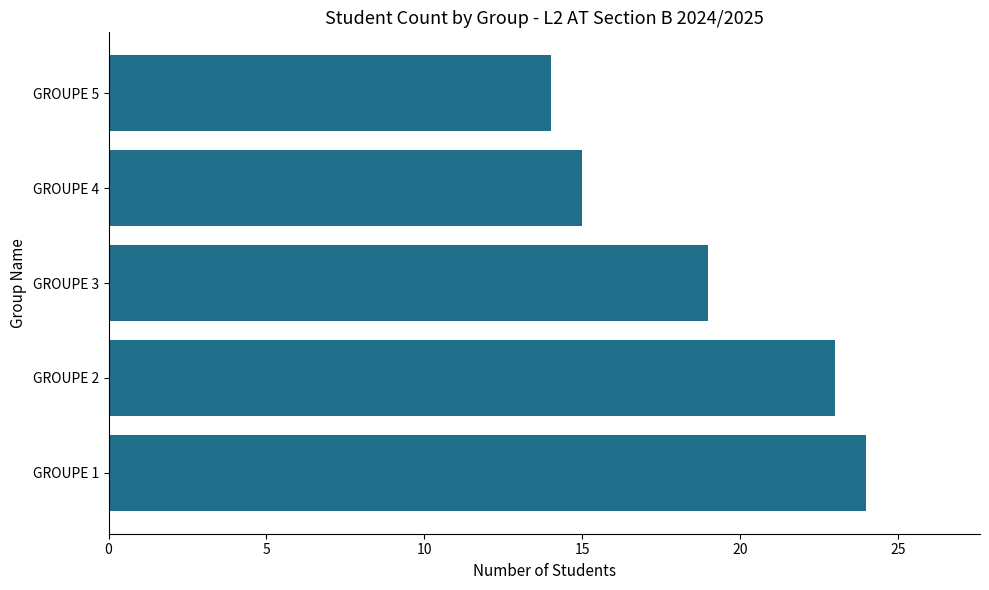

How many bars are there in total?

5